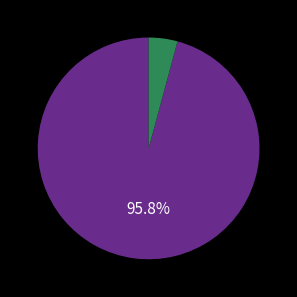

Is there any slice that represents more than half of the pie?

Yes